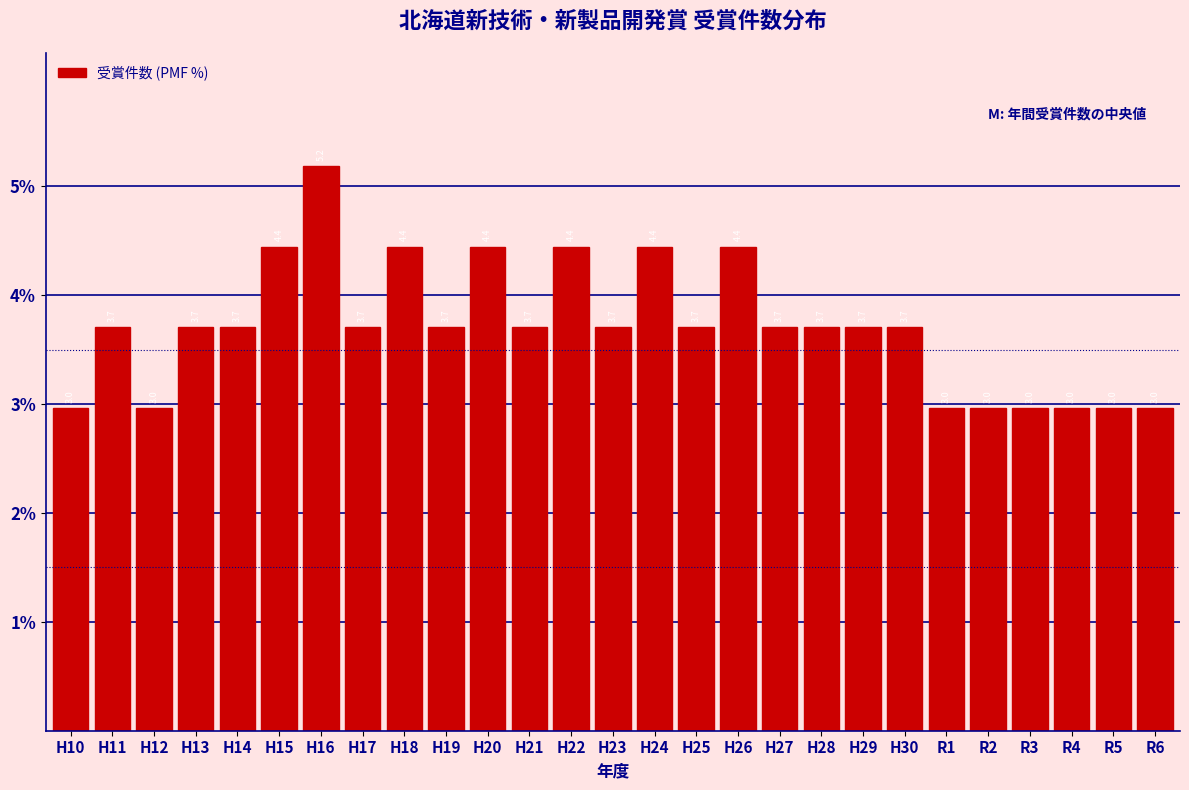

Reading left to right, what are all the values shown in this chart?

H10=3.0	H11=3.7	H12=3.0	H13=3.7	H14=3.7	H15=4.4	H16=5.2	H17=3.7	H18=4.4	H19=3.7	H20=4.4	H21=3.7	H22=4.4	H23=3.7	H24=4.4	H25=3.7	H26=4.4	H27=3.7	H28=3.7	H29=3.7	H30=3.7	R1=3.0	R2=3.0	R3=3.0	R4=3.0	R5=3.0	R6=3.0